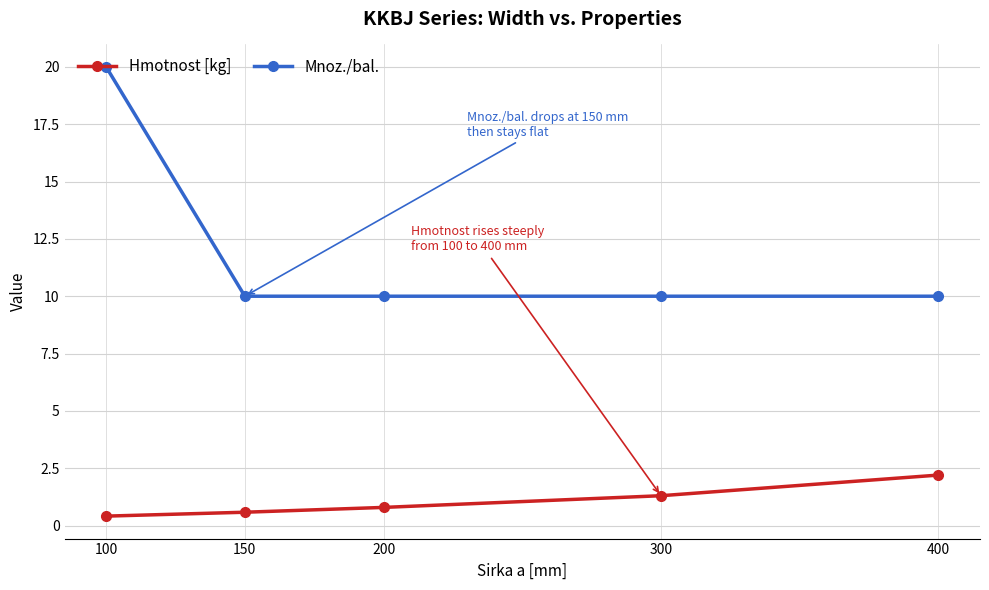

List the series in order of their peak value, lowest first.

Hmotnost [kg], Mnoz./bal.